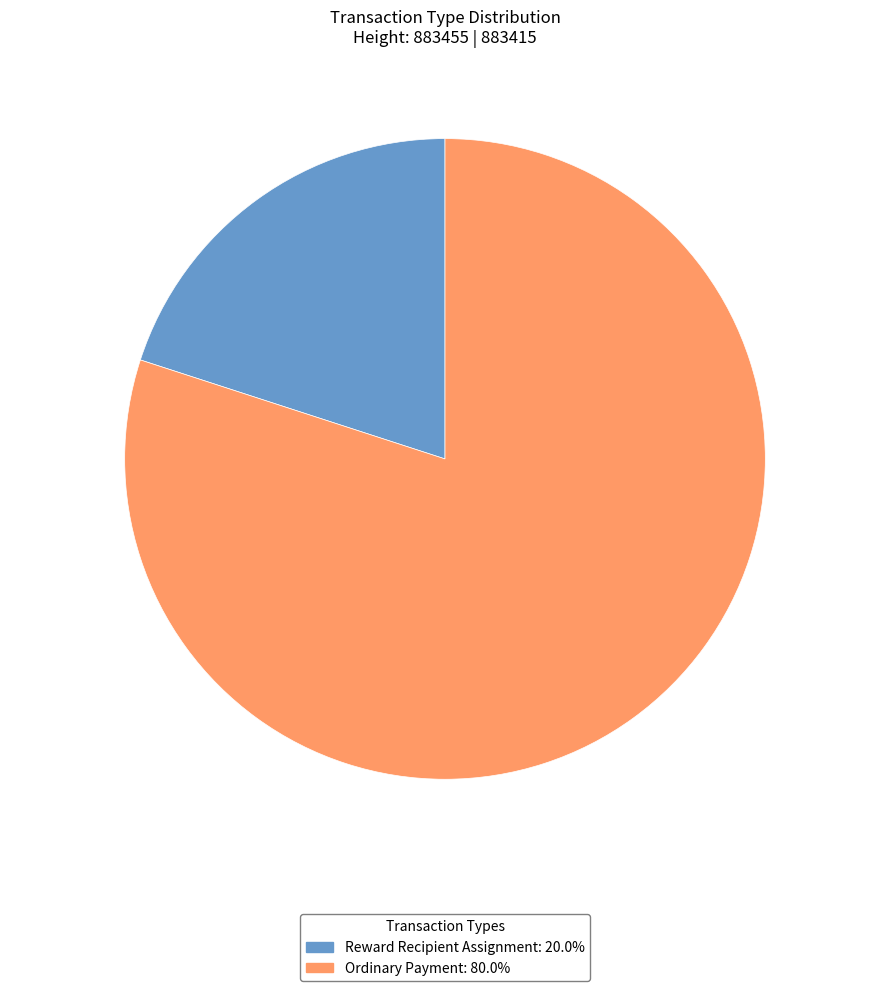

Between Reward Recipient Assignment and Ordinary Payment, which is larger?

Ordinary Payment